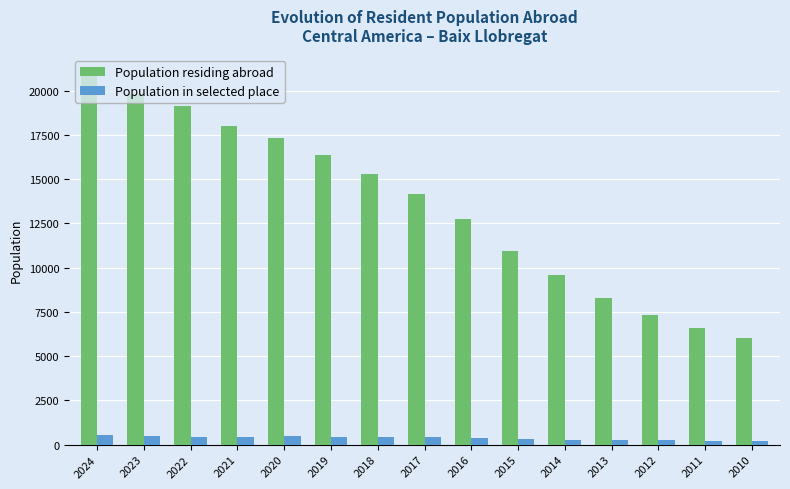

How many bars are there in each group?

2